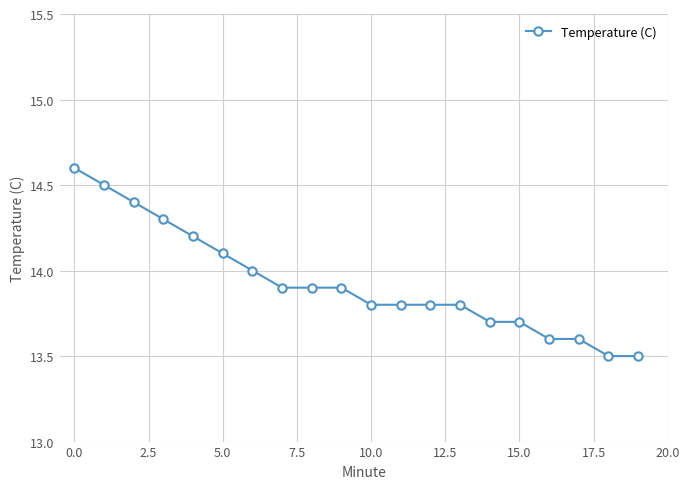

What is the minimum value shown in the chart?

13.5